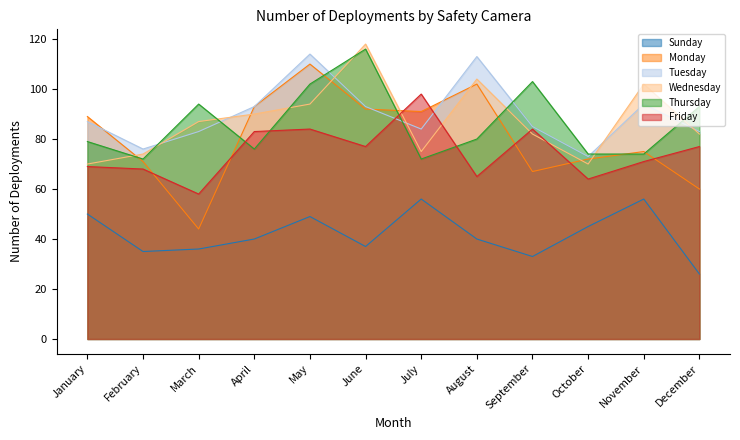

At which category is the sum across all series the highest?

May